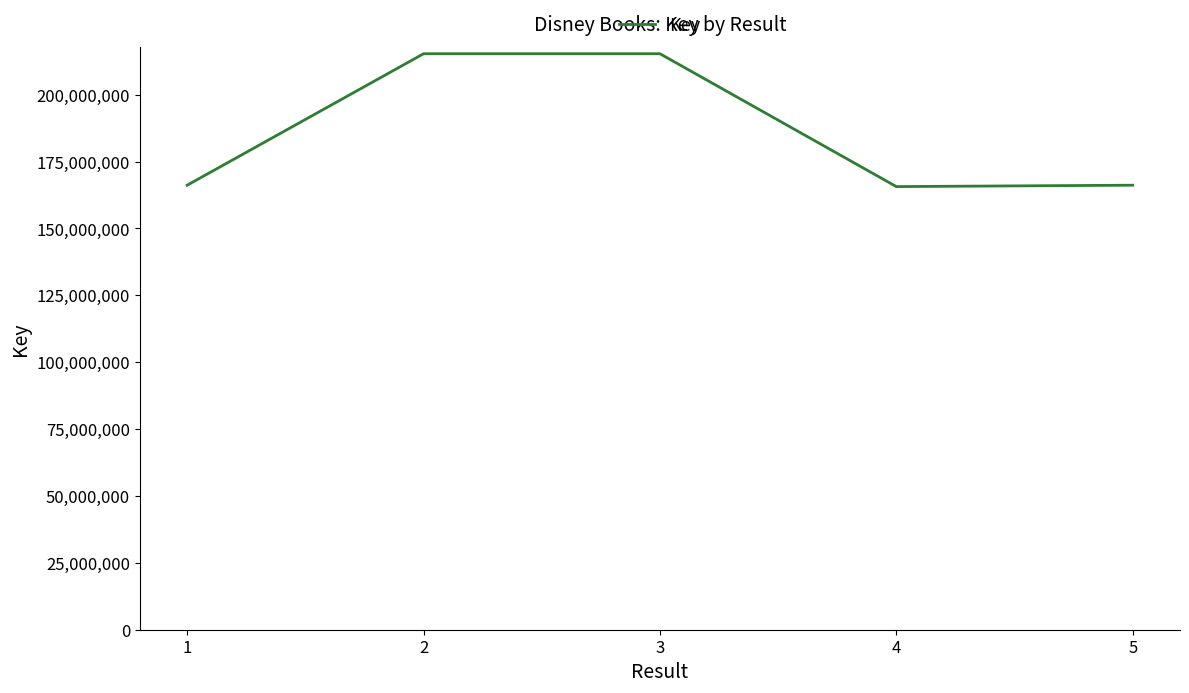

What is the sum of the values at 5 and 2?

381522649